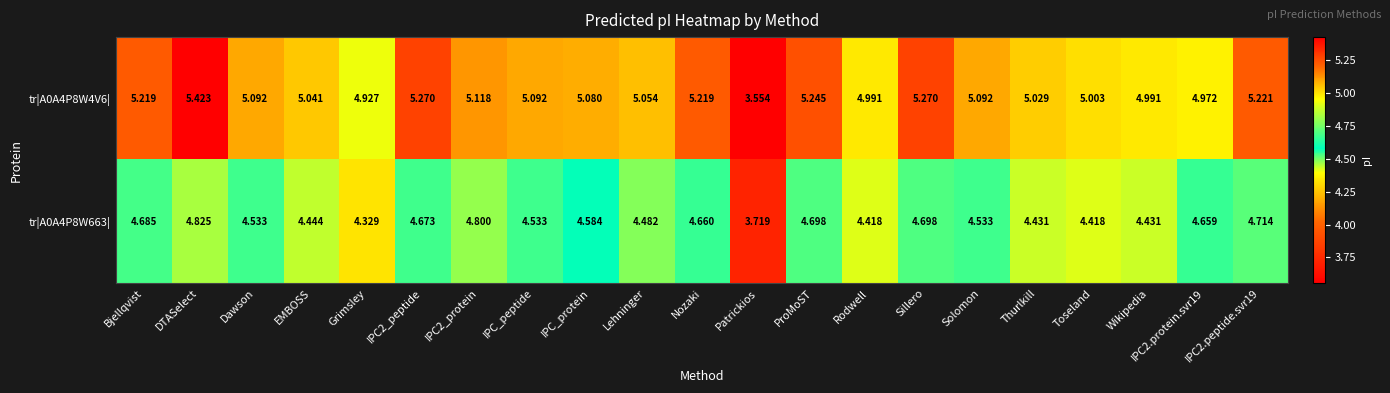

List the series in order of their peak value, highest first.

tr|A0A4P8W4V6|, tr|A0A4P8W663|